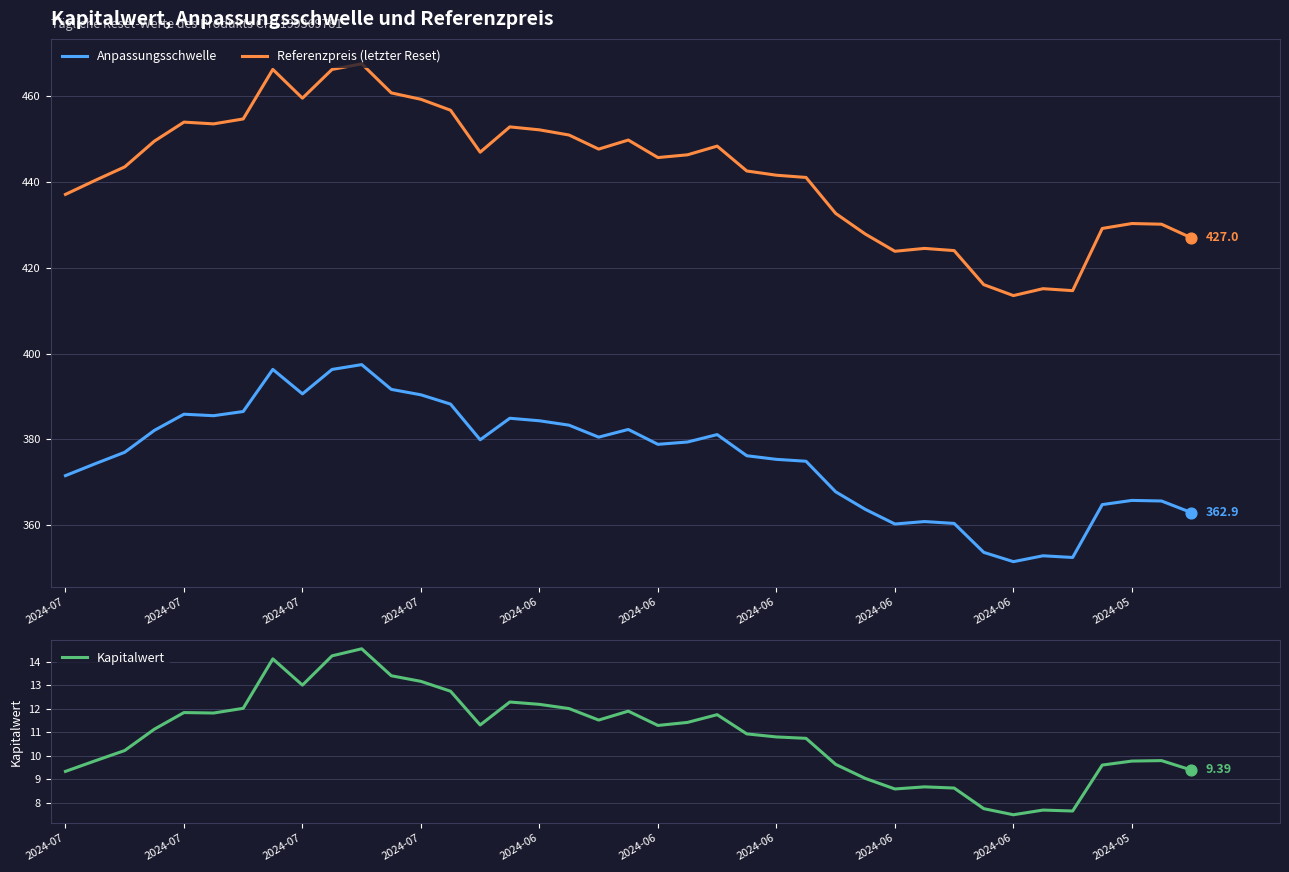

Which series contains the highest Y value?

Referenzpreis (letzter Reset)